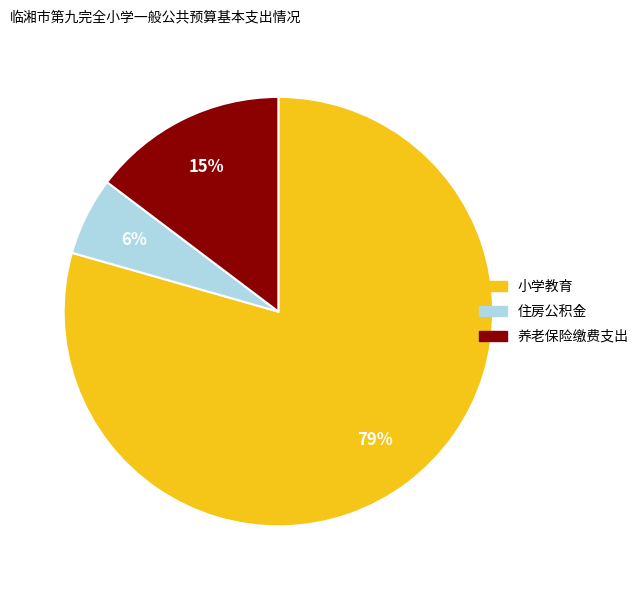

Count the number of slices in the pie.

3